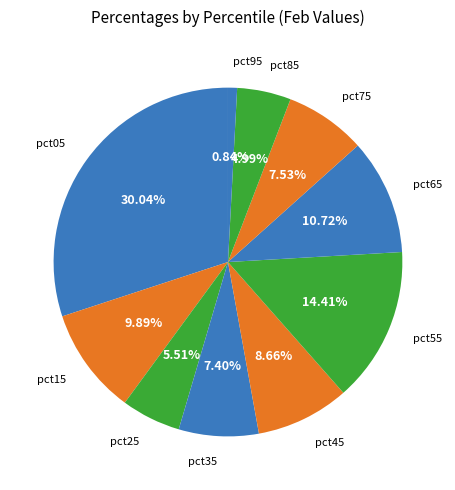

How many segments does this pie chart have?

10